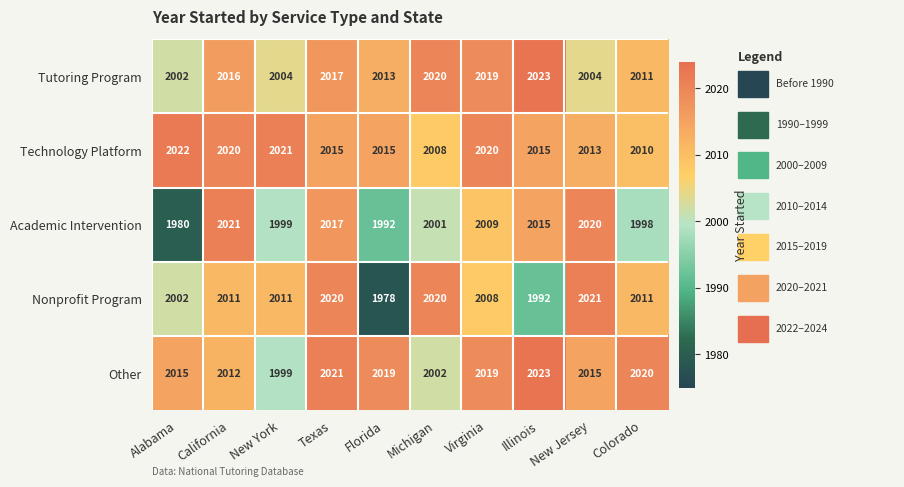

How many distinct data groups are displayed?

5